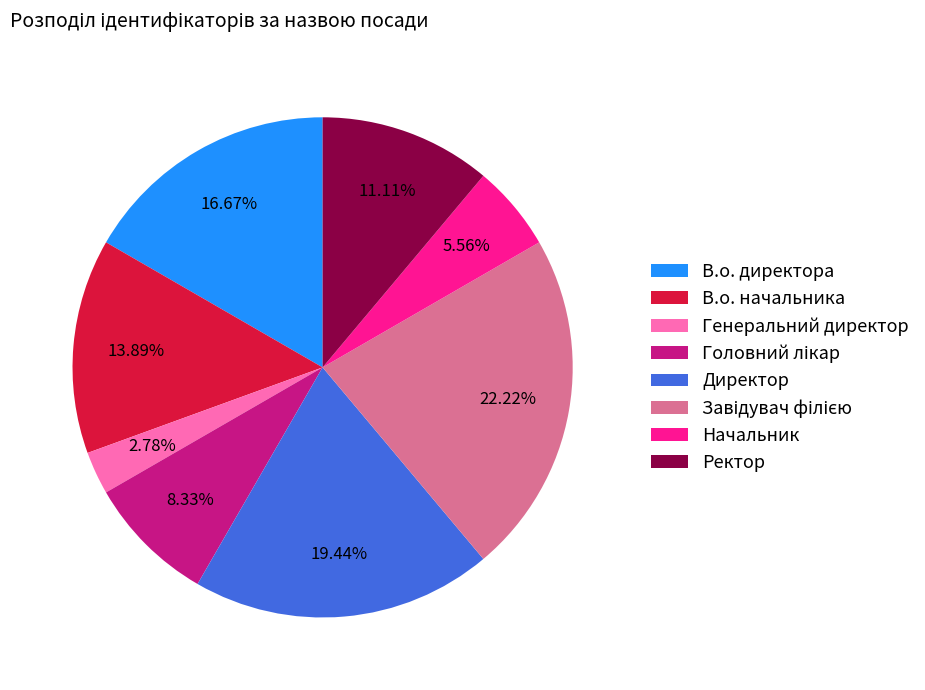

Does any single category account for the majority?

No